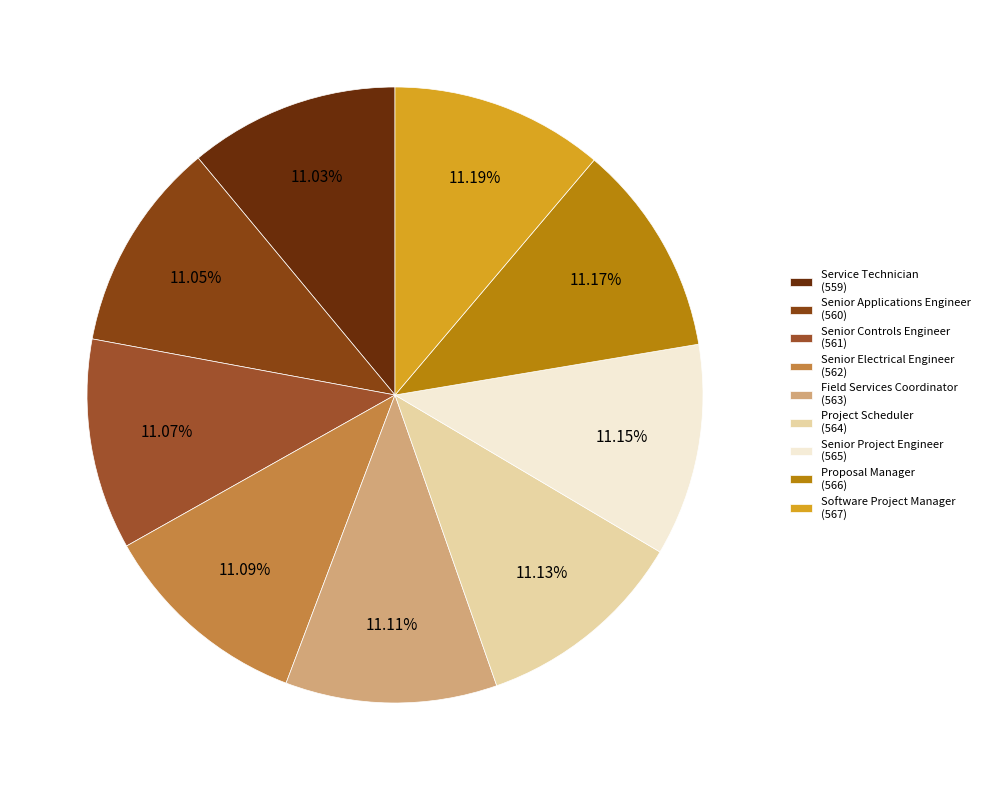

The Proposal Manager slice represents 21% of the pie. True or false?

False